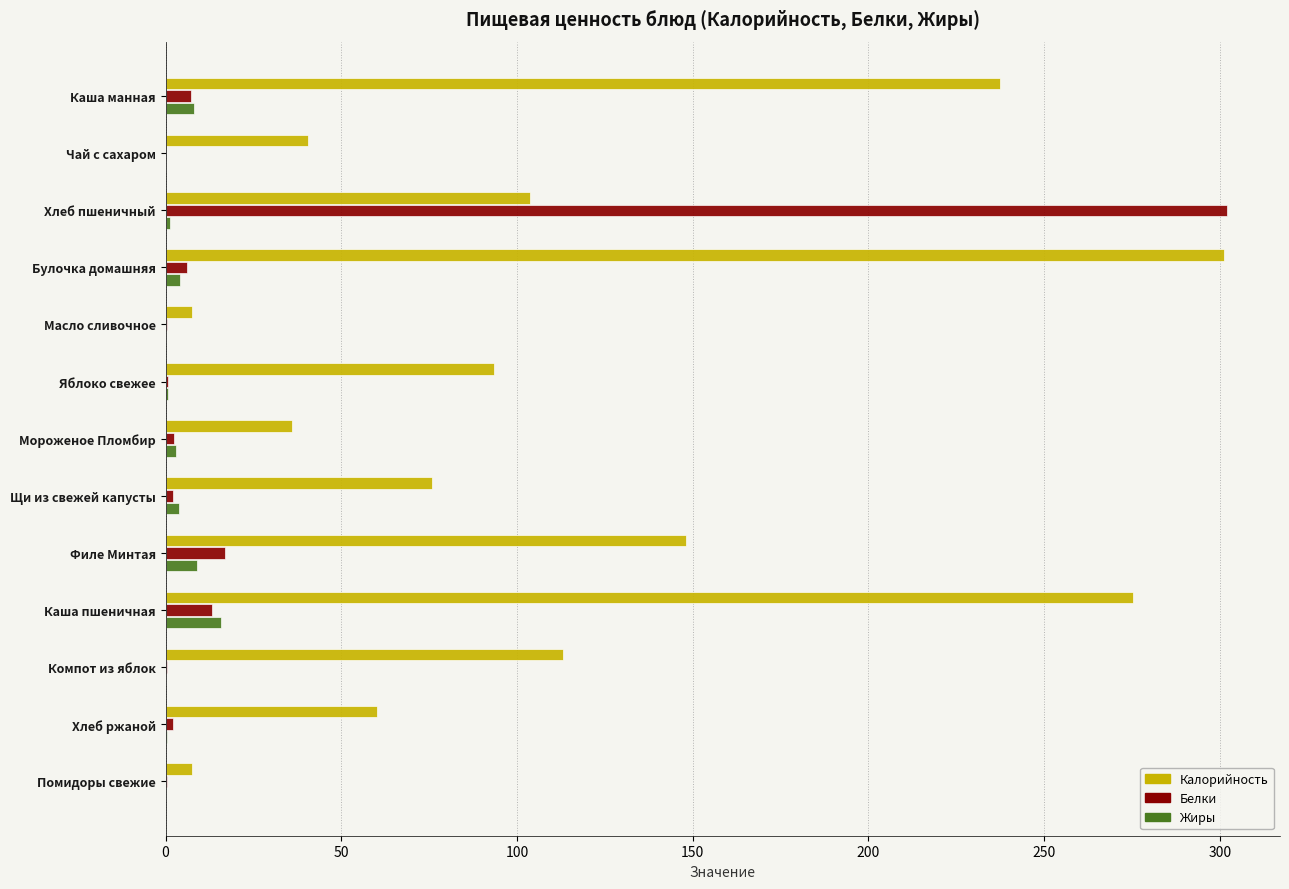

Is the value of Калорийность at Мороженое Пломбир greater than the value of Белки at Каша манная?

Yes